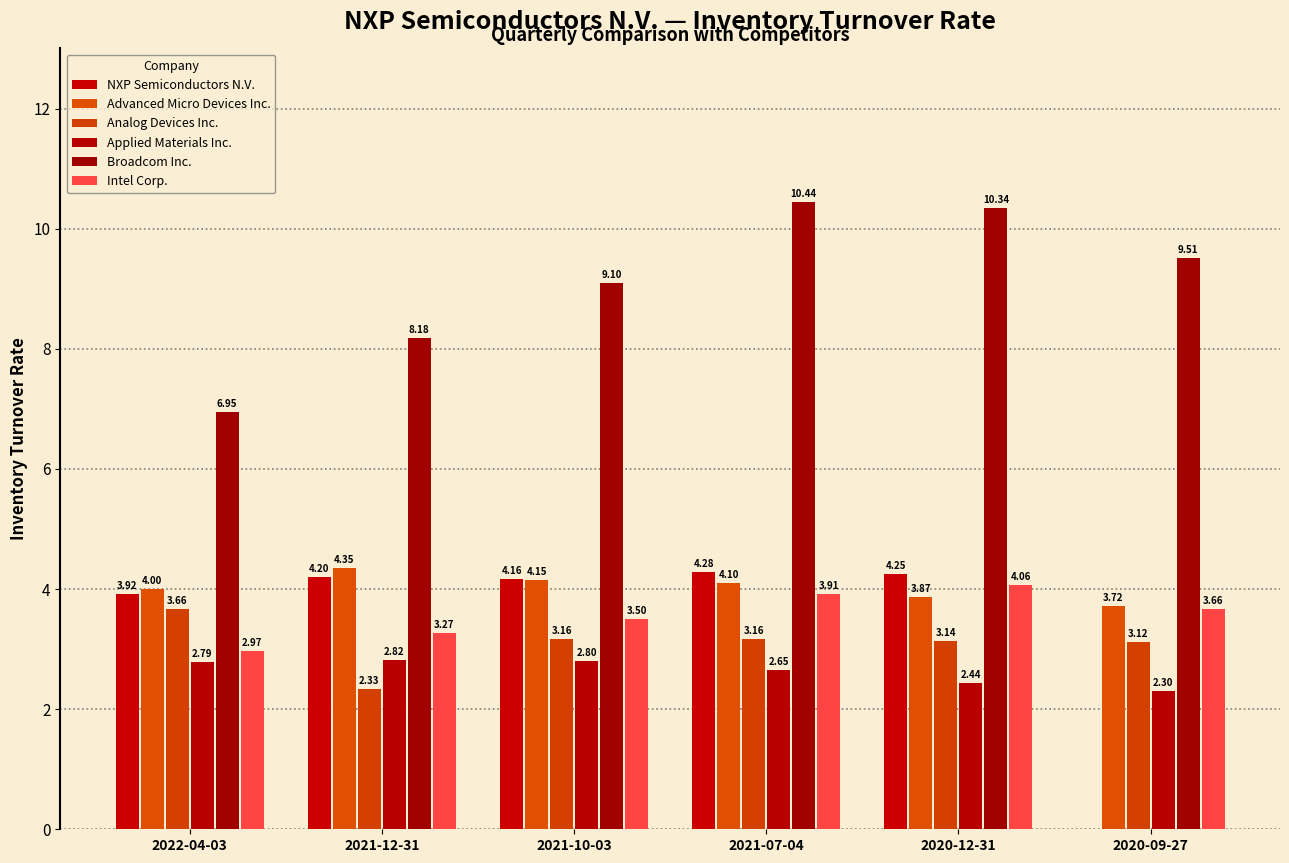

What is the sum of all Intel Corp. values?

21.4